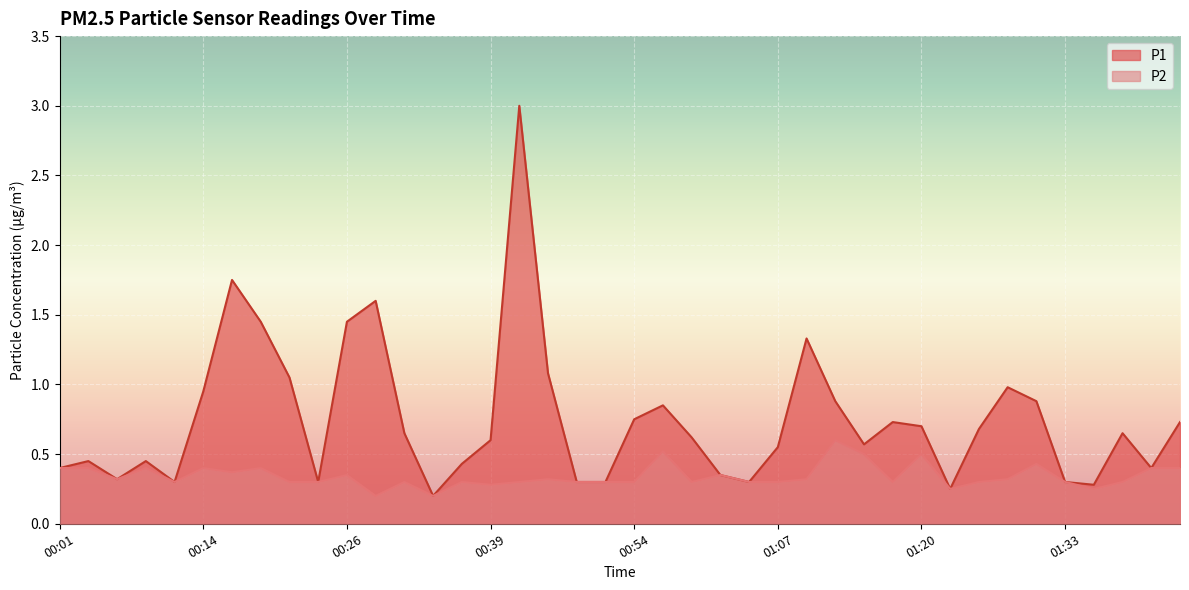

What are all the series names shown in the legend?

P1, P2